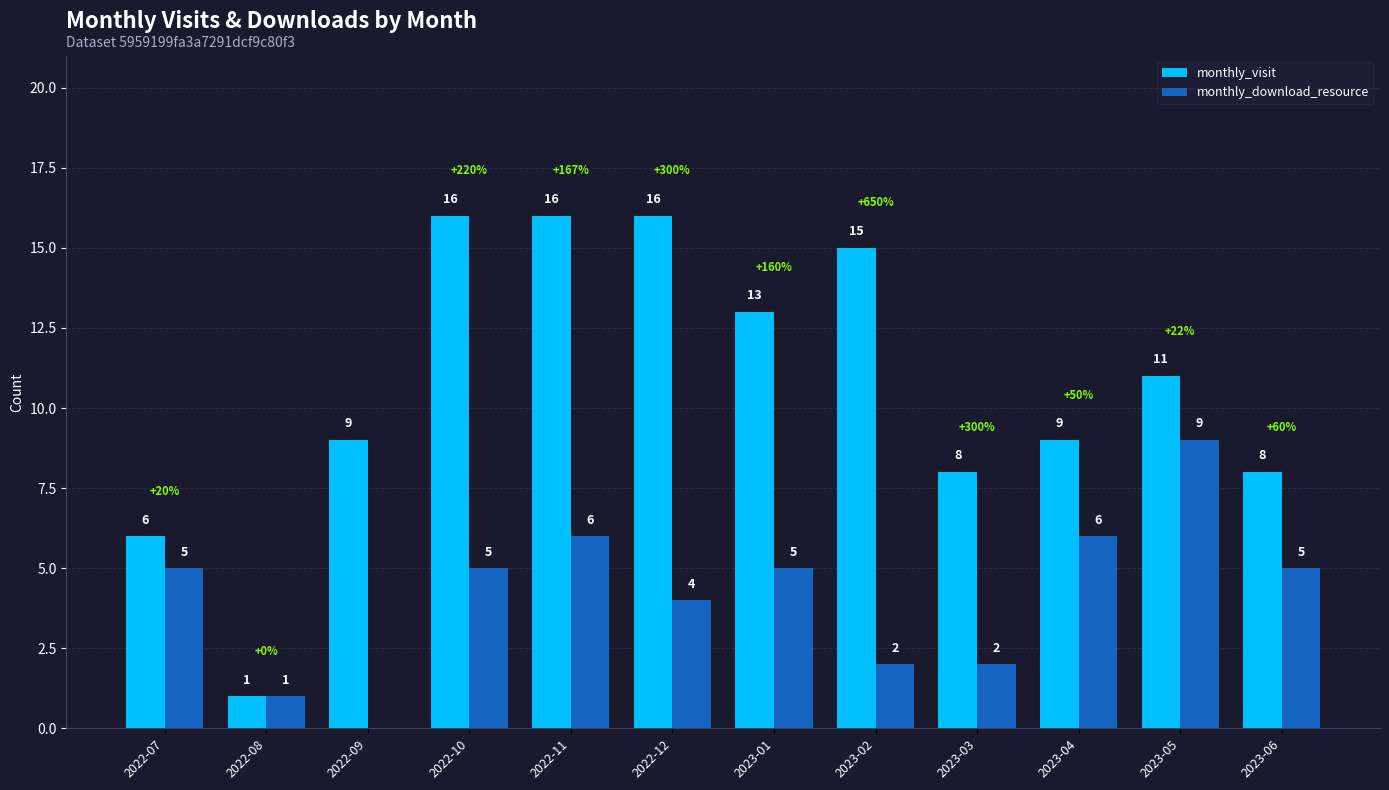

What are all the series names shown in the legend?

monthly_visit, monthly_download_resource